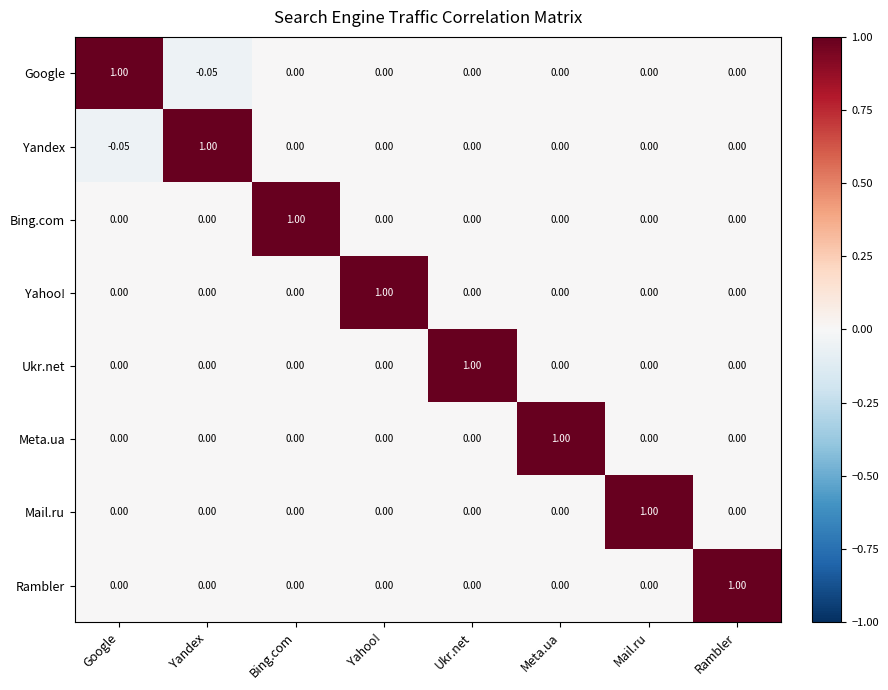

How many positive values does the Bing.com series have?

1